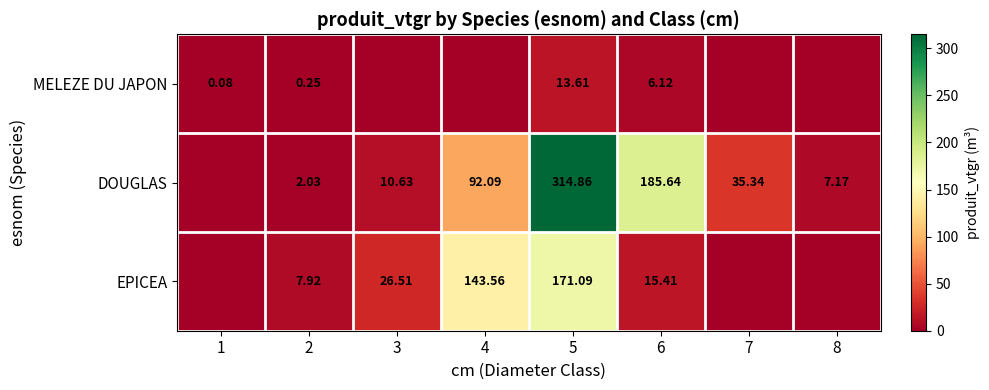

What is the difference between the highest and lowest values at 5?

301.3